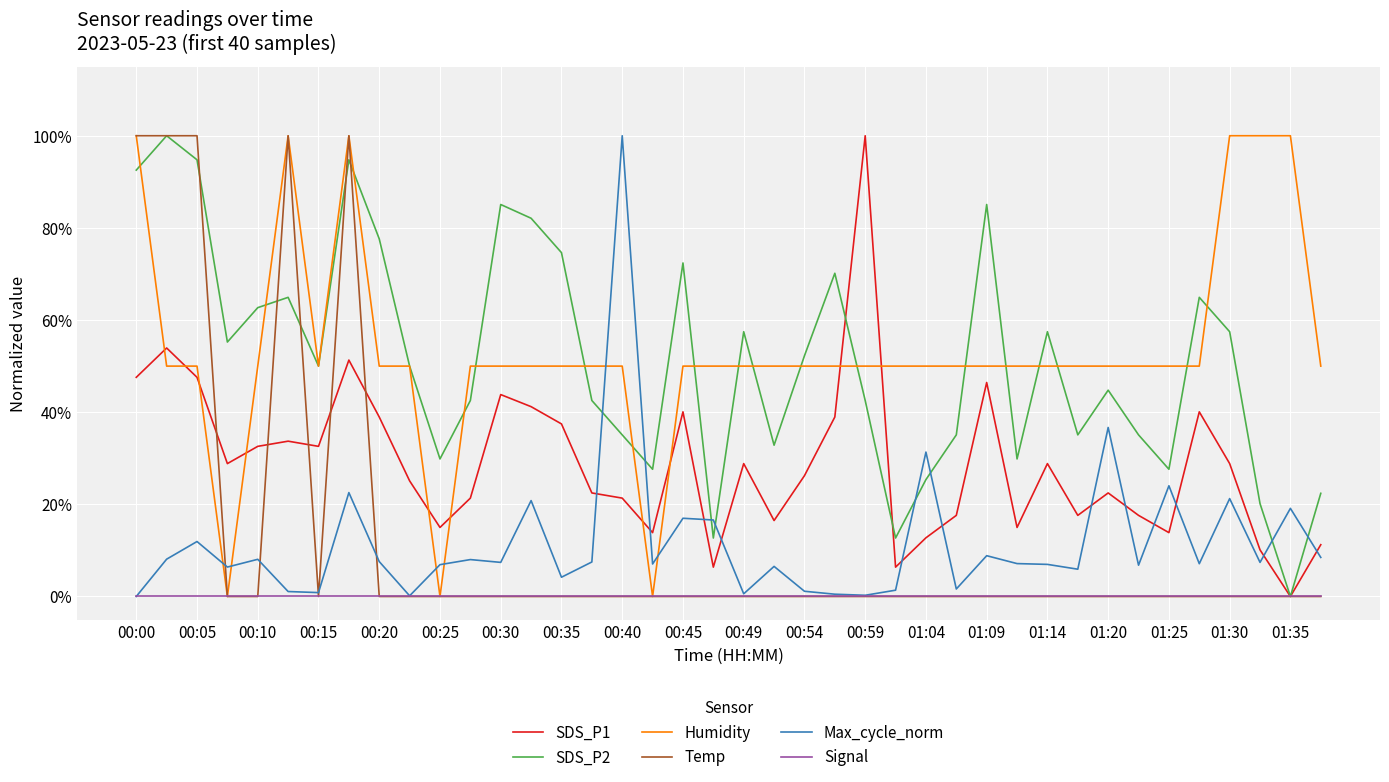

How many interior local valleys does the SDS_P1 series have?

11